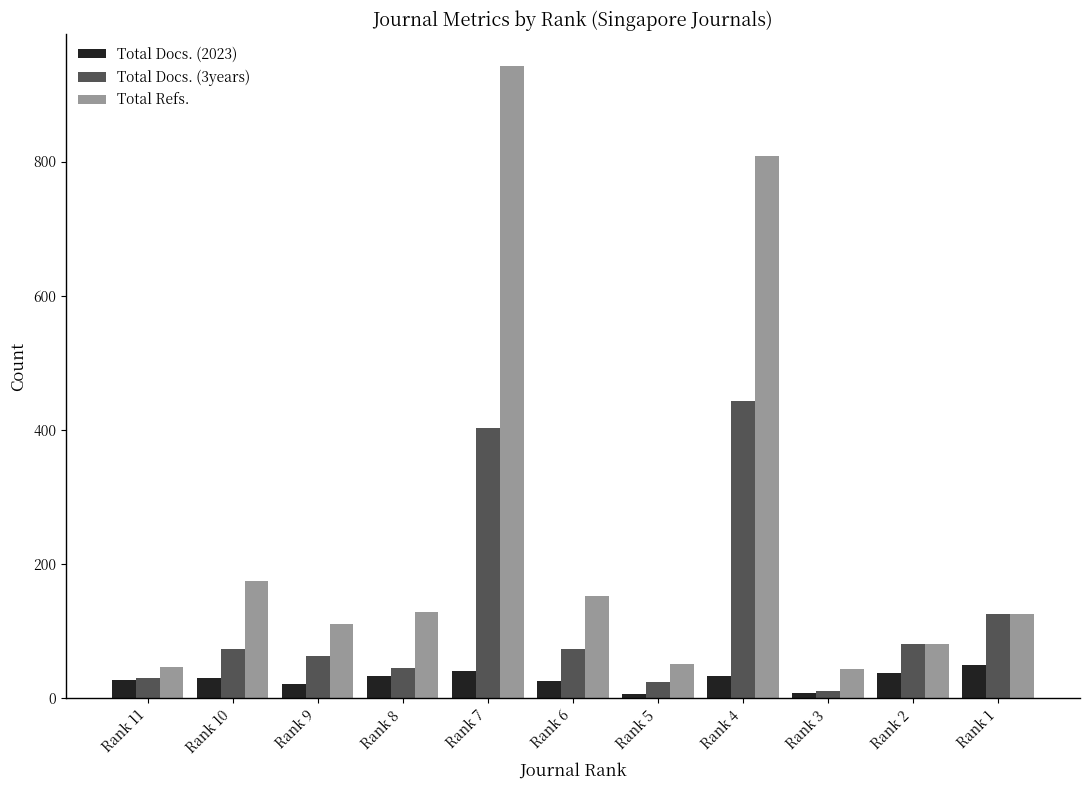

List the series in order of their peak value, lowest first.

Total Docs. (2023), Total Docs. (3years), Total Refs.